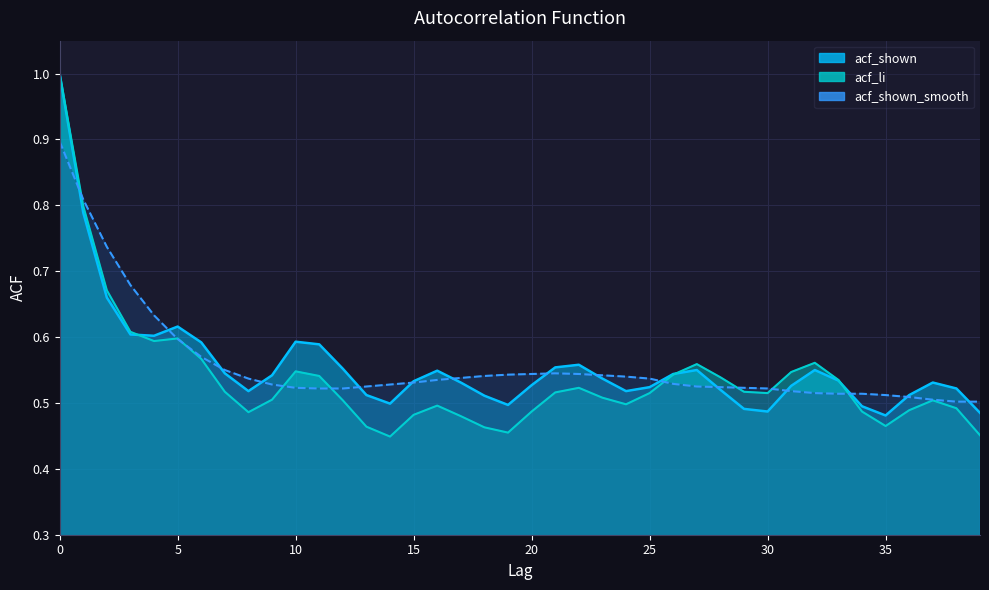

Where is acf_shown_smooth nearest to the value 0?

38